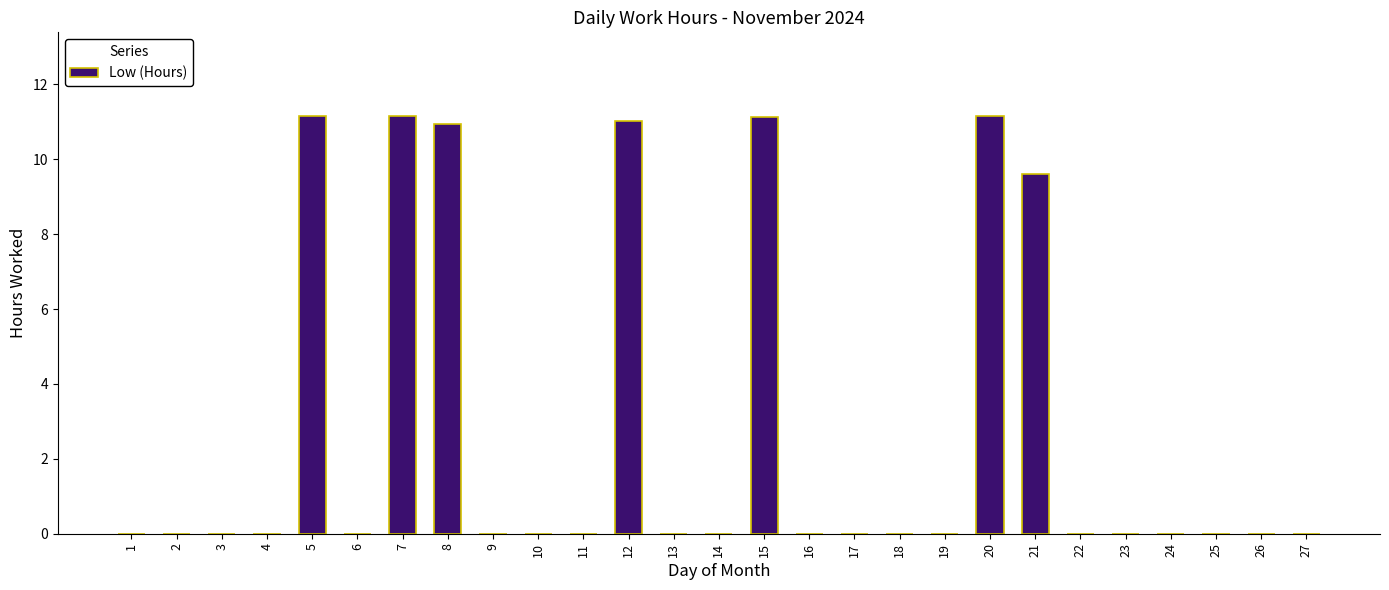

What is the sum of all values?

76.2